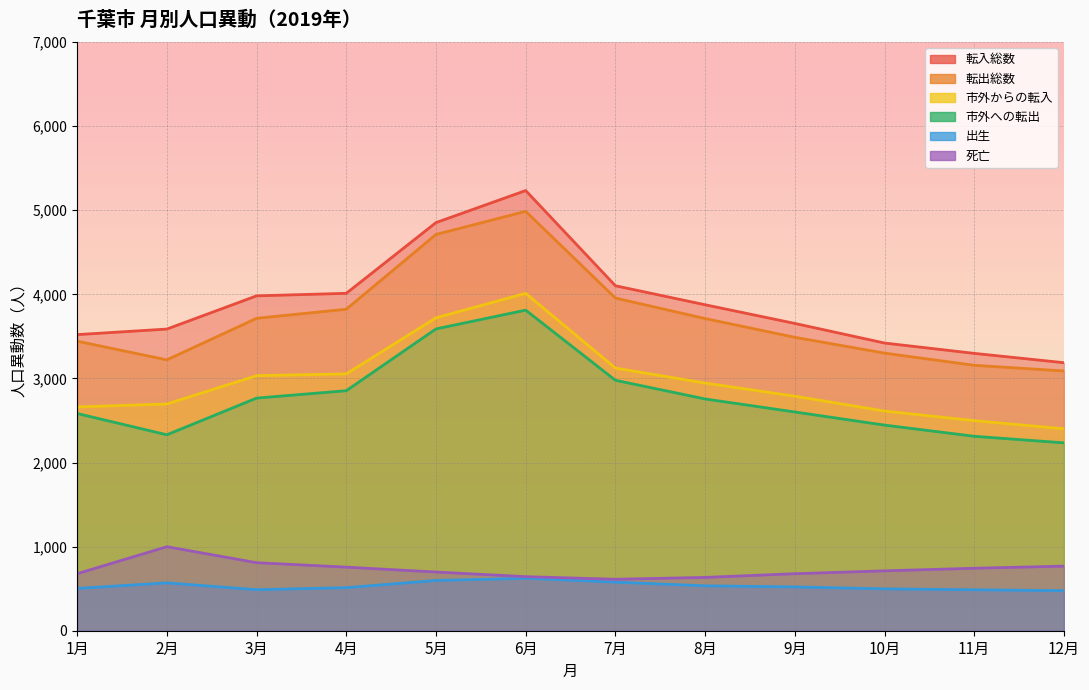

How many values in the 出生 series are below 521?

6